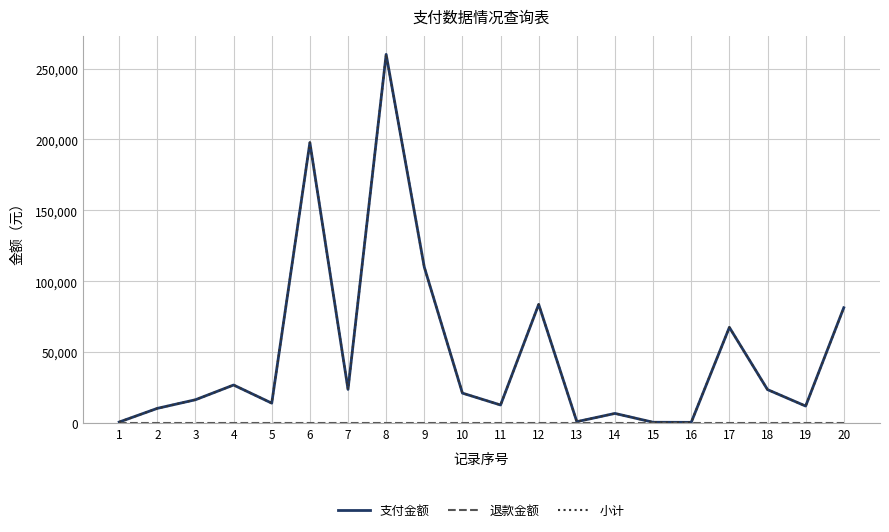

Does the chart display data point markers on the line(s)?

No